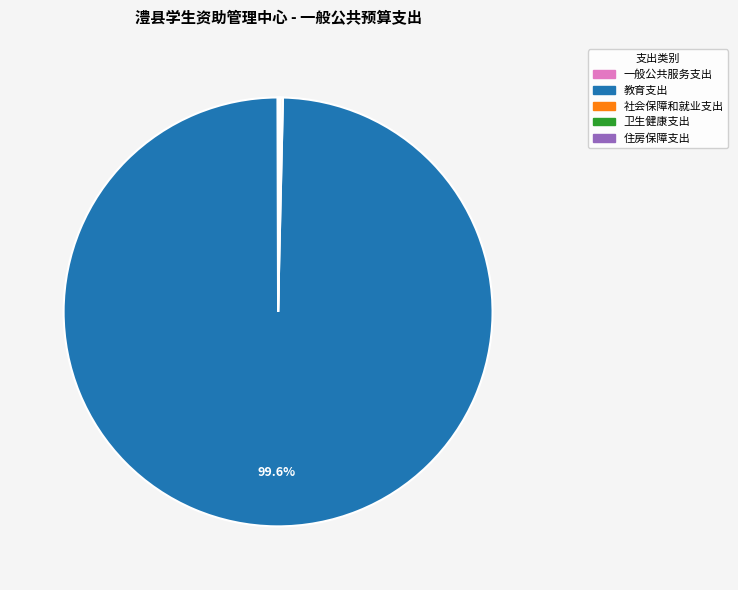

Which slice is the largest?

教育支出